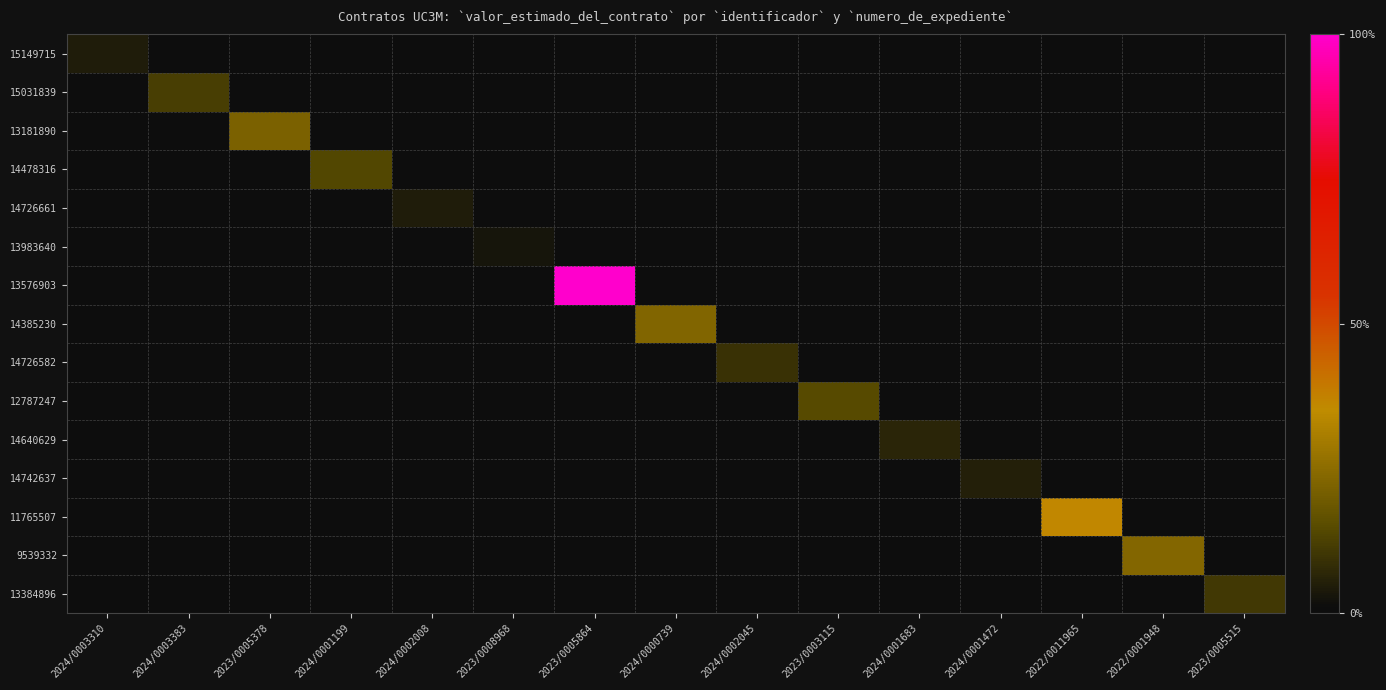

What is the total value across all series at 2024/0002045?

0.1